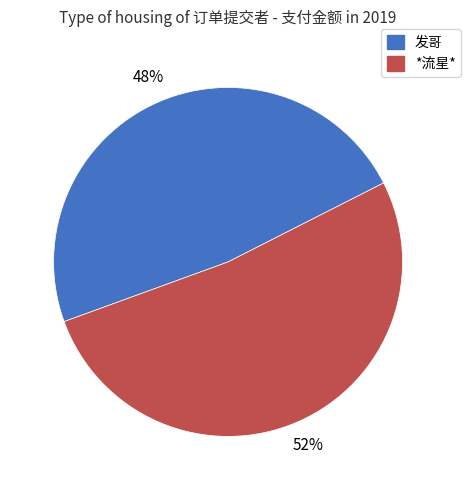

What percentage is the 发哥 slice, to the nearest percent?

48%